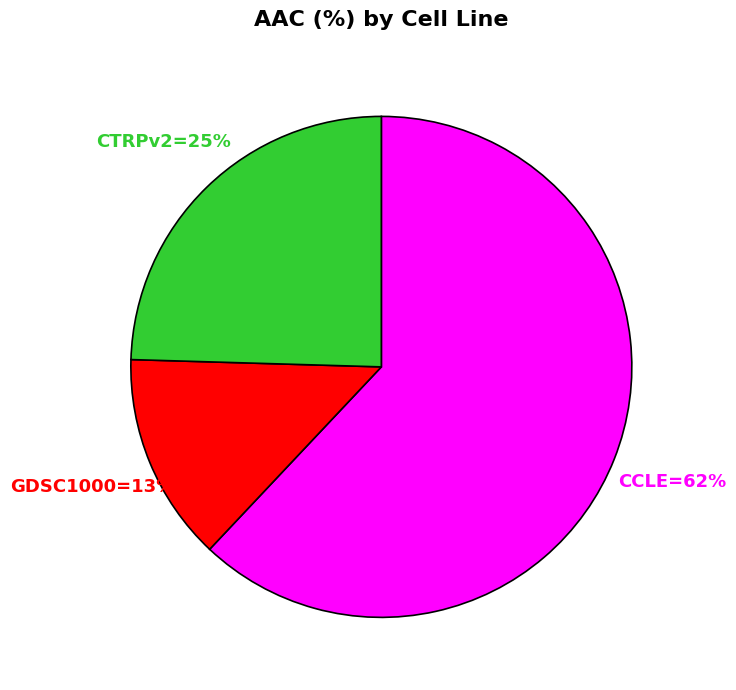

To the nearest percent, what is the average slice percentage?

33%